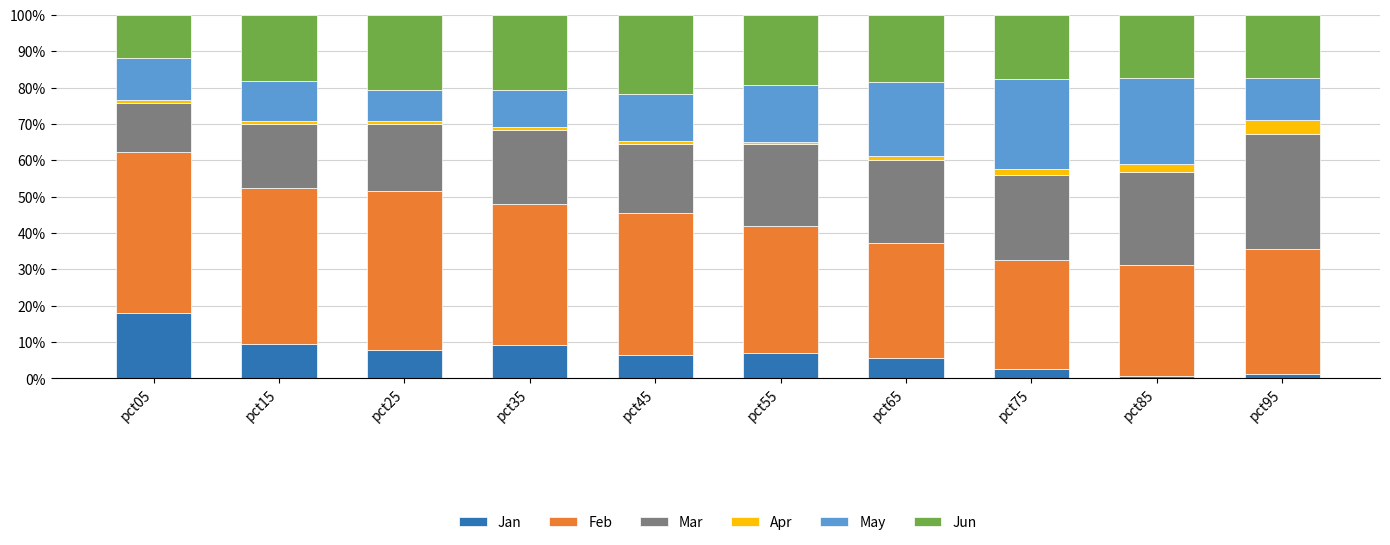

What is the sum of all Jan values?

67.5